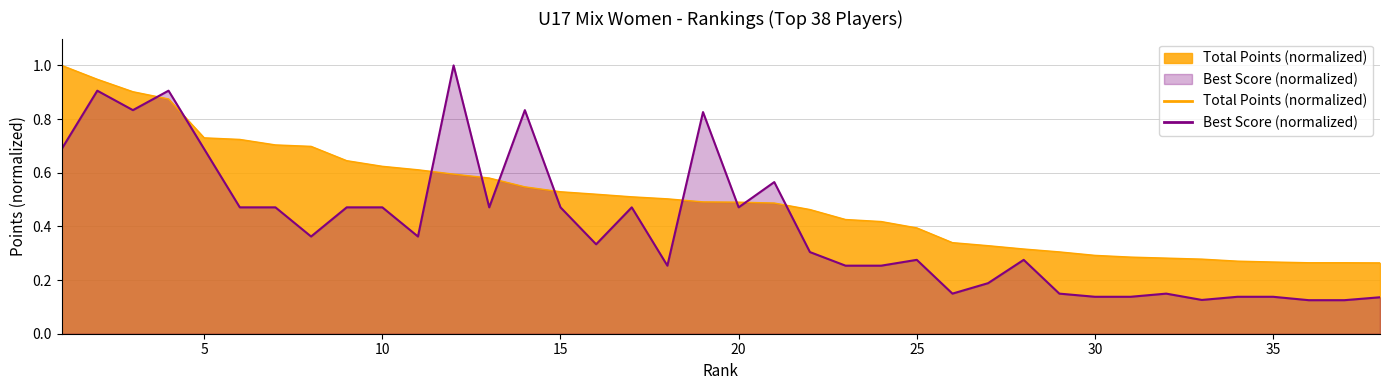

At which category does the chart reach its minimum across all series?

36